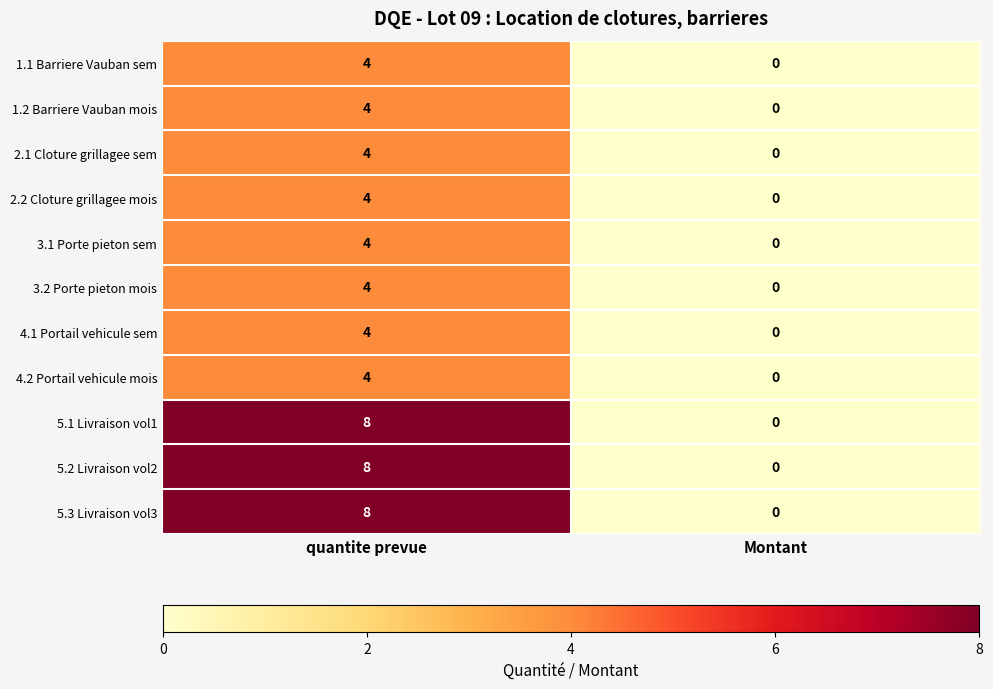

Reading left to right, what are all the values shown in this chart?

1.1 Barriere Vauban sem: quantite prevue=4	Montant=0
1.2 Barriere Vauban mois: quantite prevue=4	Montant=0
2.1 Cloture grillagee sem: quantite prevue=4	Montant=0
2.2 Cloture grillagee mois: quantite prevue=4	Montant=0
3.1 Porte pieton sem: quantite prevue=4	Montant=0
3.2 Porte pieton mois: quantite prevue=4	Montant=0
4.1 Portail vehicule sem: quantite prevue=4	Montant=0
4.2 Portail vehicule mois: quantite prevue=4	Montant=0
5.1 Livraison vol1: quantite prevue=8	Montant=0
5.2 Livraison vol2: quantite prevue=8	Montant=0
5.3 Livraison vol3: quantite prevue=8	Montant=0